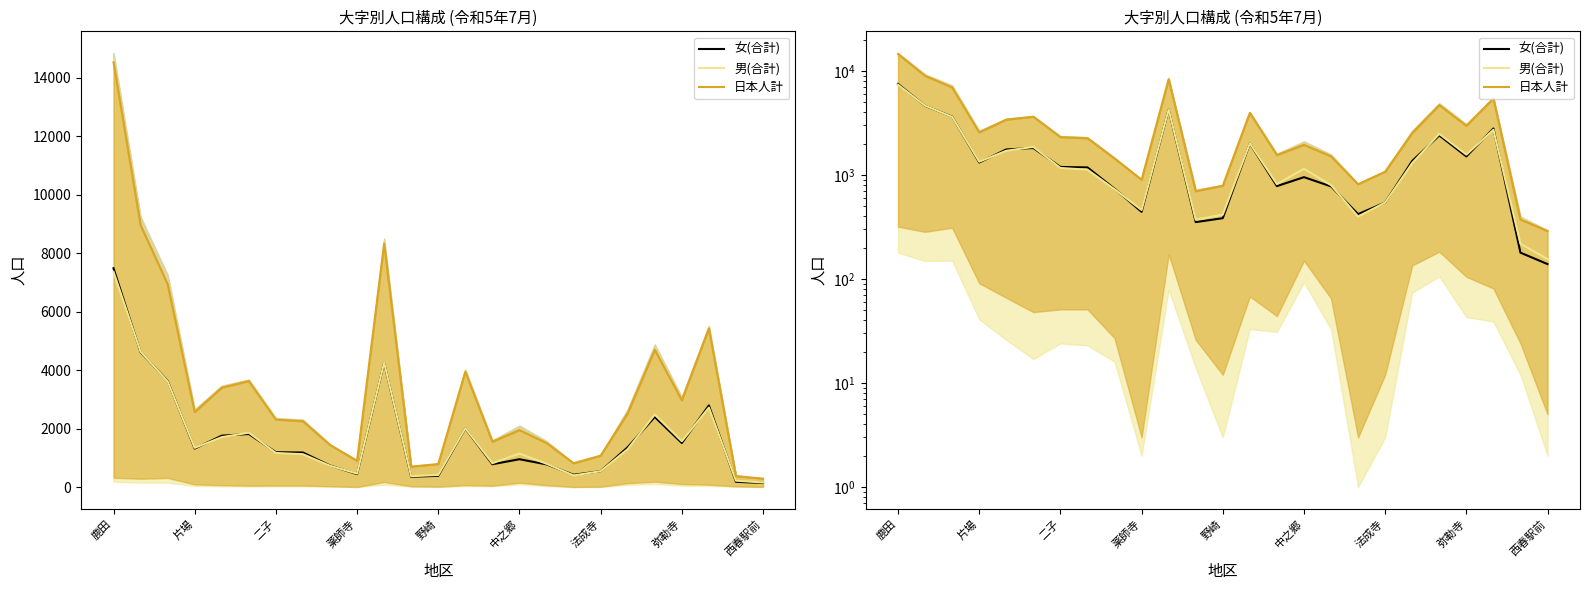

In 日本人計, how many points are lower than both neighbors (excluding endpoints)?

6